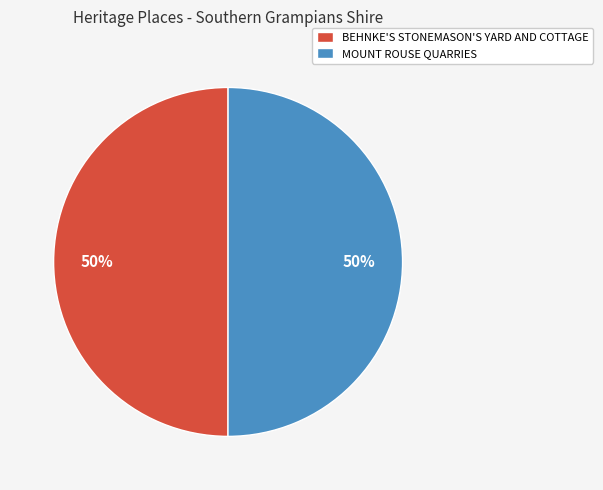

How many segments does this pie chart have?

2